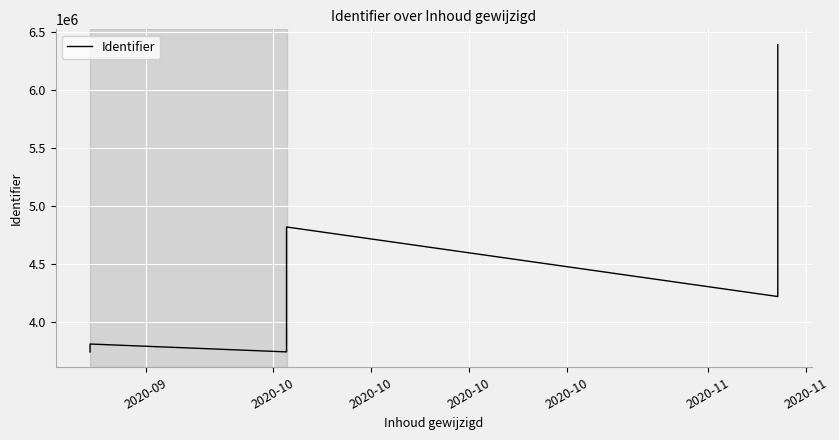

The value at 2020-11 is 1248778. True or false?

False